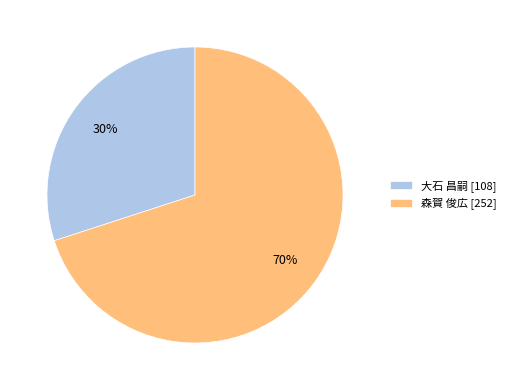

To the nearest percent, what is the difference between the largest and smallest slice percentages?

40%